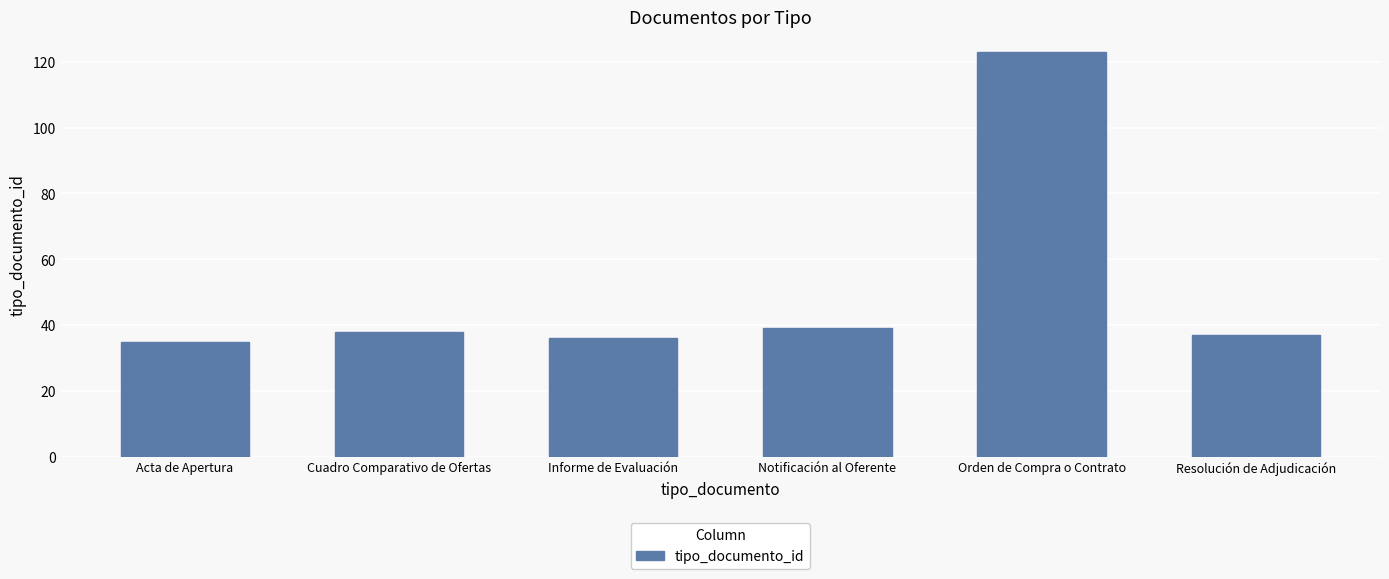

What is the value of the 2nd bar from the left?

38